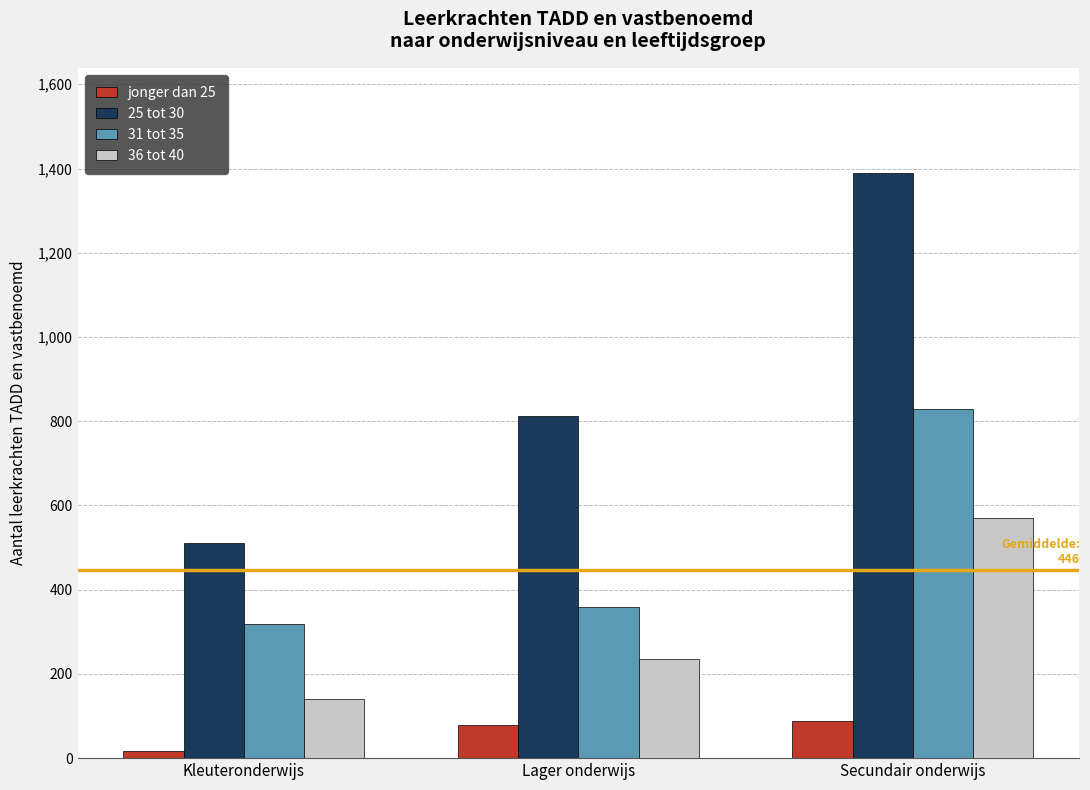

What is the value of the 36 tot 40 bar at the 3rd from the left?

571